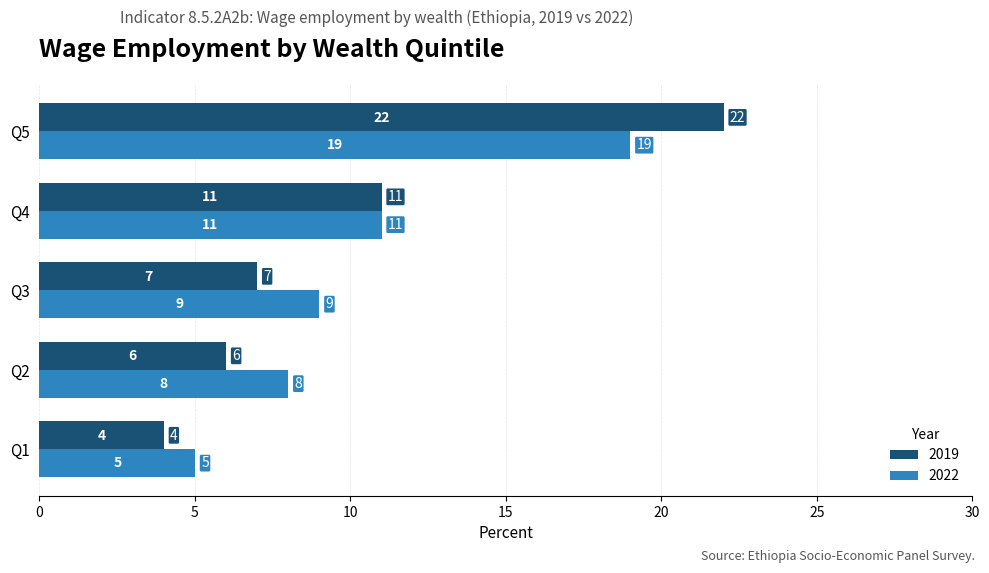

What is the difference between the maximum and second lowest values in the 2019 series?

16